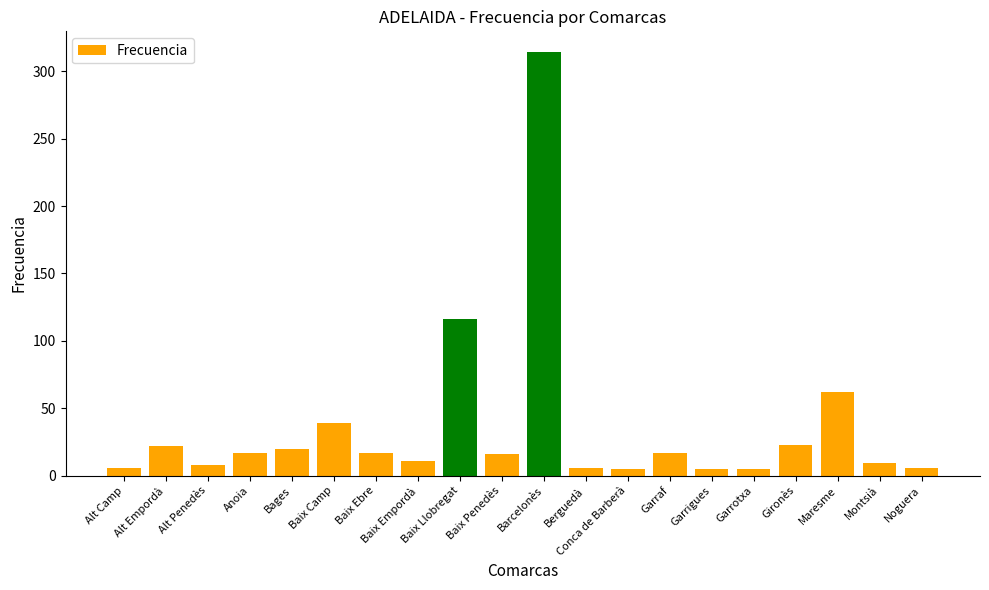

Does the chart contain stacked bars?

No